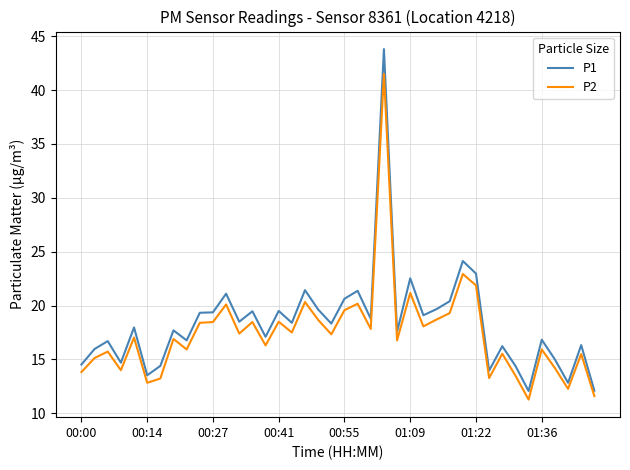

Rank the series by their maximum value, from lowest to highest.

P2, P1